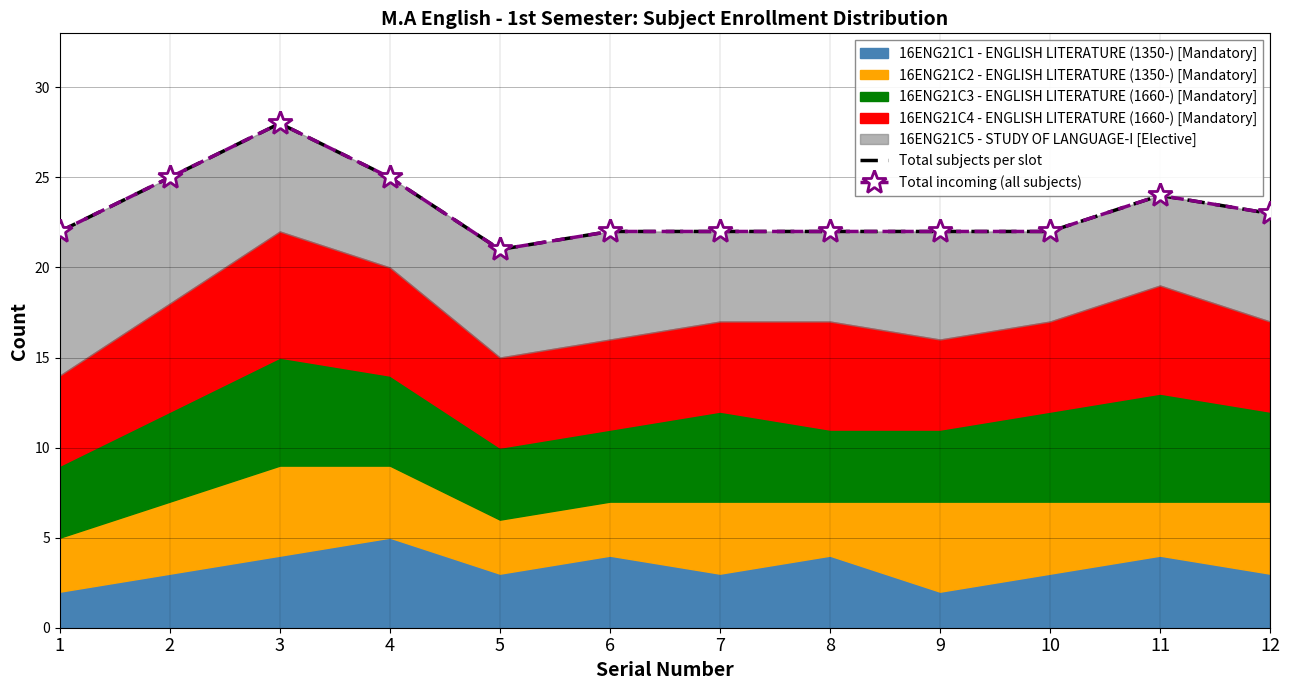

At which category is the sum across all series the highest?

3